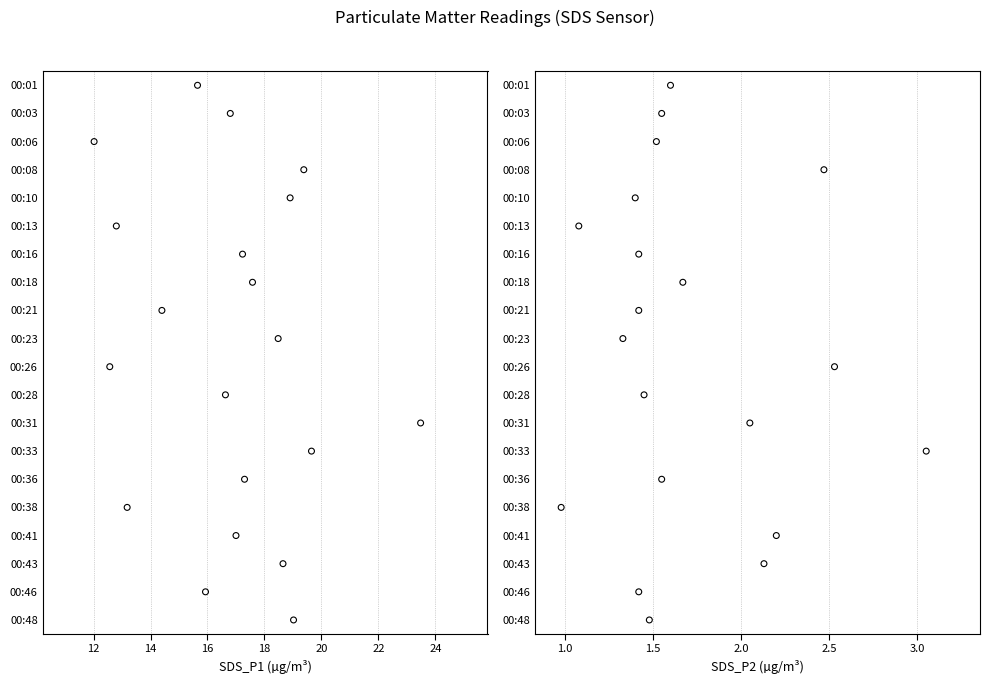

Is the value of SDS_P1 (µg/m³) at 10 greater than the value of SDS_P2 (µg/m³) at 14?

Yes